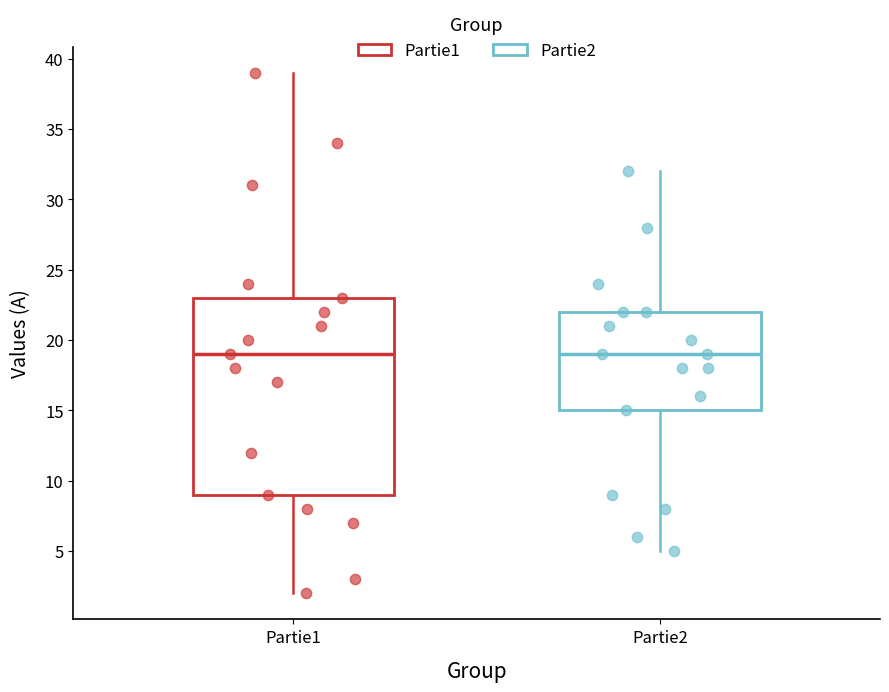

Where is the upper edge of the box for Partie2 on the y-axis? The values are not printed on the chart, so give them approximately, as read against the axis.

22